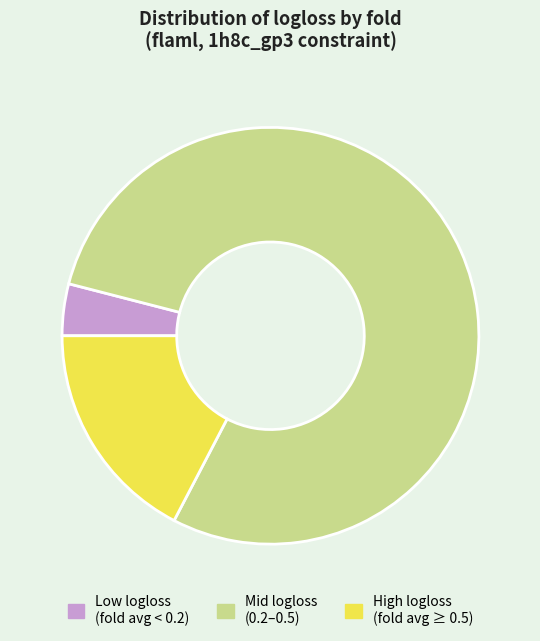

True or false: High logloss (fold avg ≥ 0.5) accounts for 8% of the total.

False